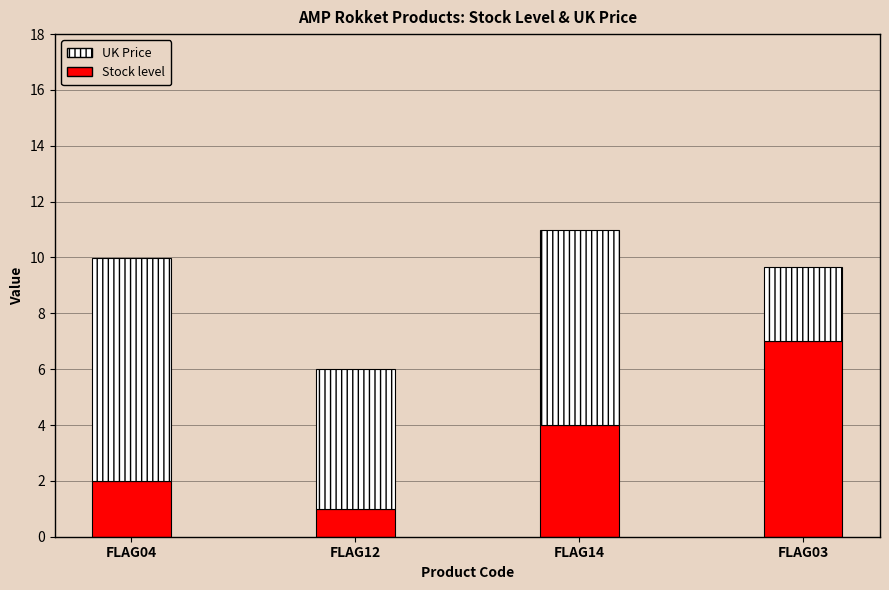

At which label is Stock level closest to 4?

FLAG14